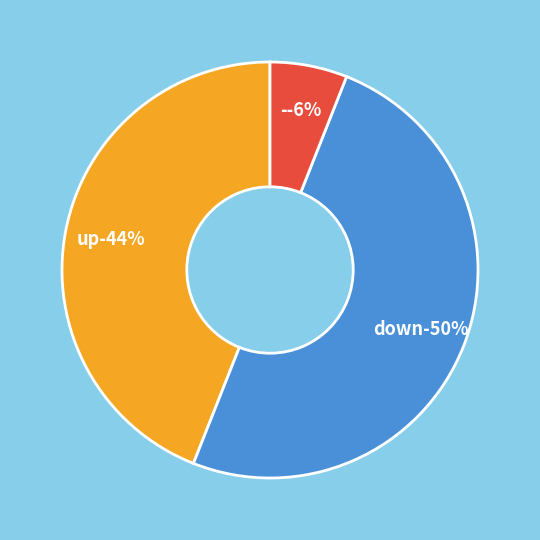

What portion of the pie excludes -?

94.0%